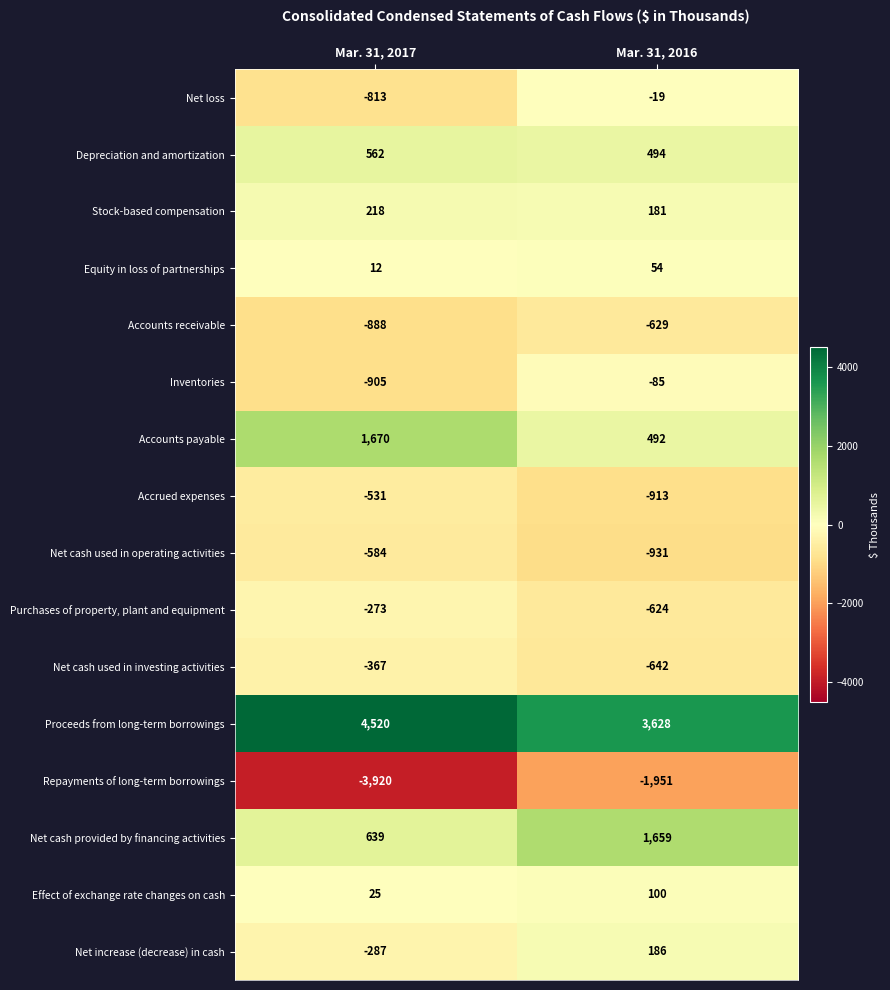

Rank the series at Mar. 31, 2016 from lowest to highest value.

Repayments of long-term borrowings, Net cash used in operating activities, Accrued expenses, Net cash used in investing activities, Accounts receivable, Purchases of property, plant and equipment, Inventories, Net loss, Equity in loss of partnerships, Effect of exchange rate changes on cash, Stock-based compensation, Net increase (decrease) in cash, Accounts payable, Depreciation and amortization, Net cash provided by financing activities, Proceeds from long-term borrowings